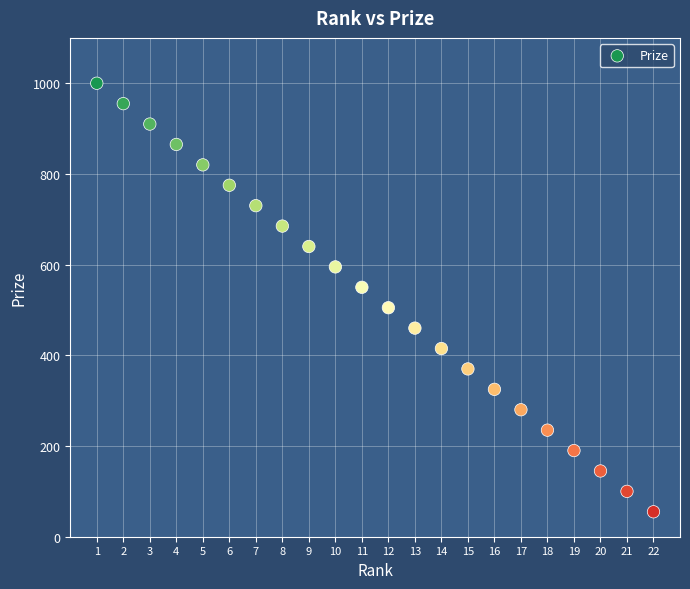

What is the range of X values (max minus min)?

21